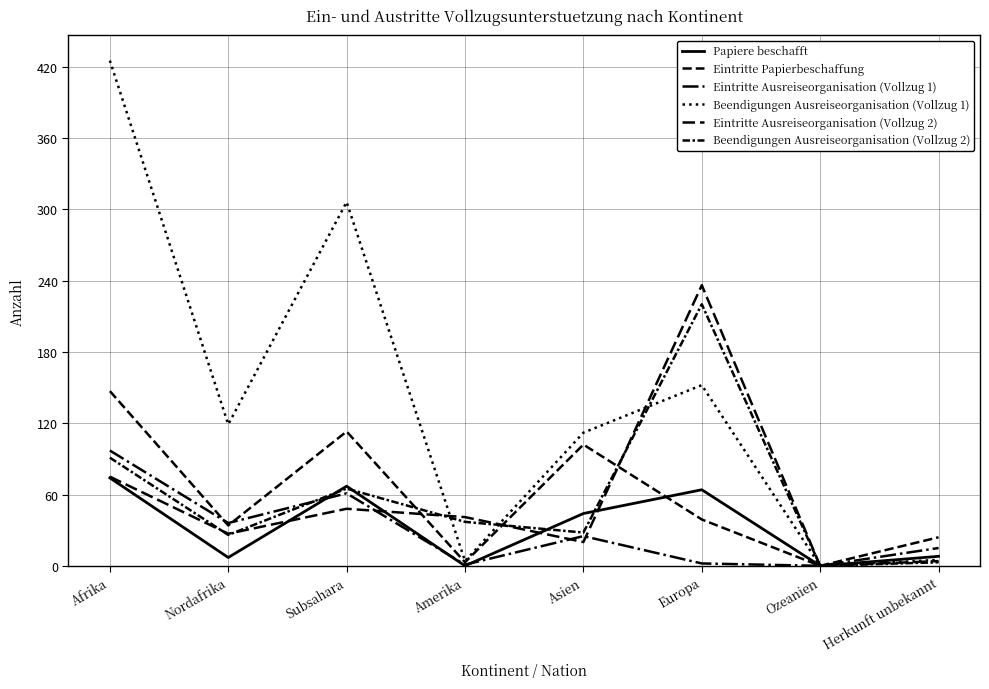

How many values in the Eintritte Ausreiseorganisation (Vollzug 1) series are below 25?

4